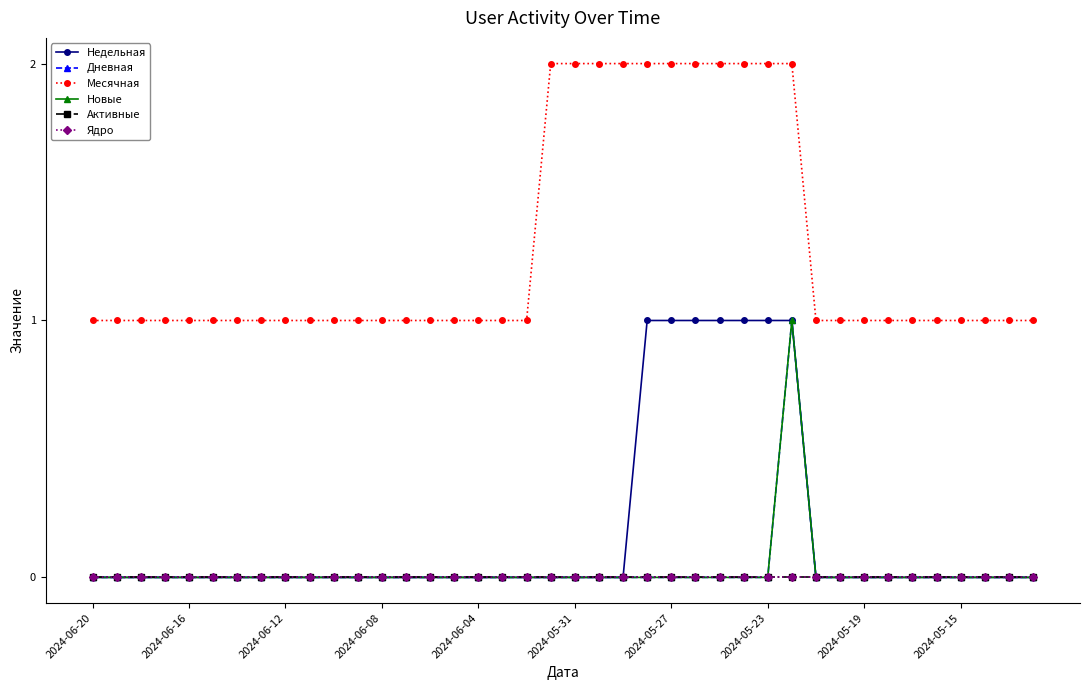

True or false: Дневная and Недельная intersect in this chart.

False